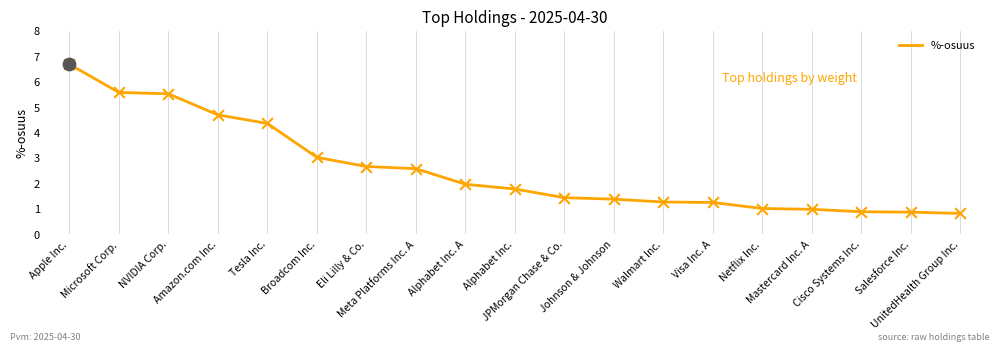

Between Mastercard Inc. A and Broadcom Inc., which is larger?

Broadcom Inc.